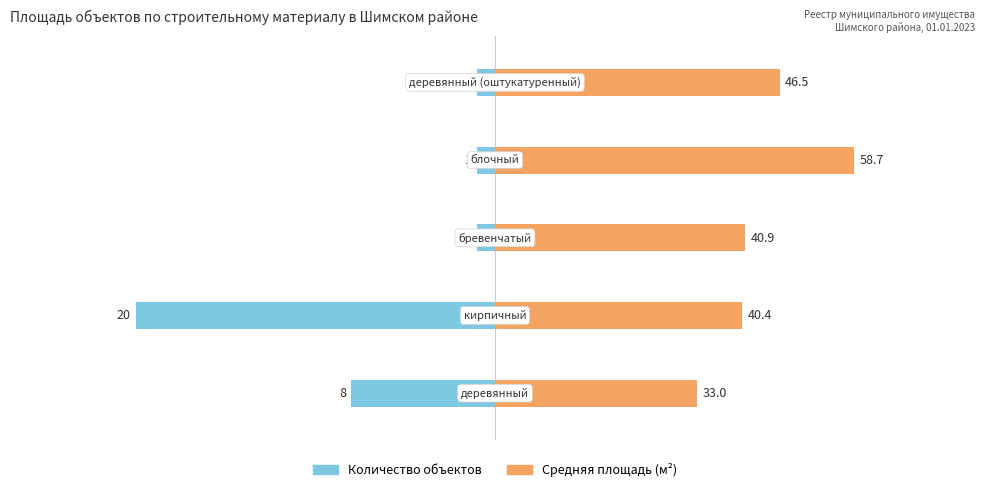

How many distinct data groups are displayed?

2